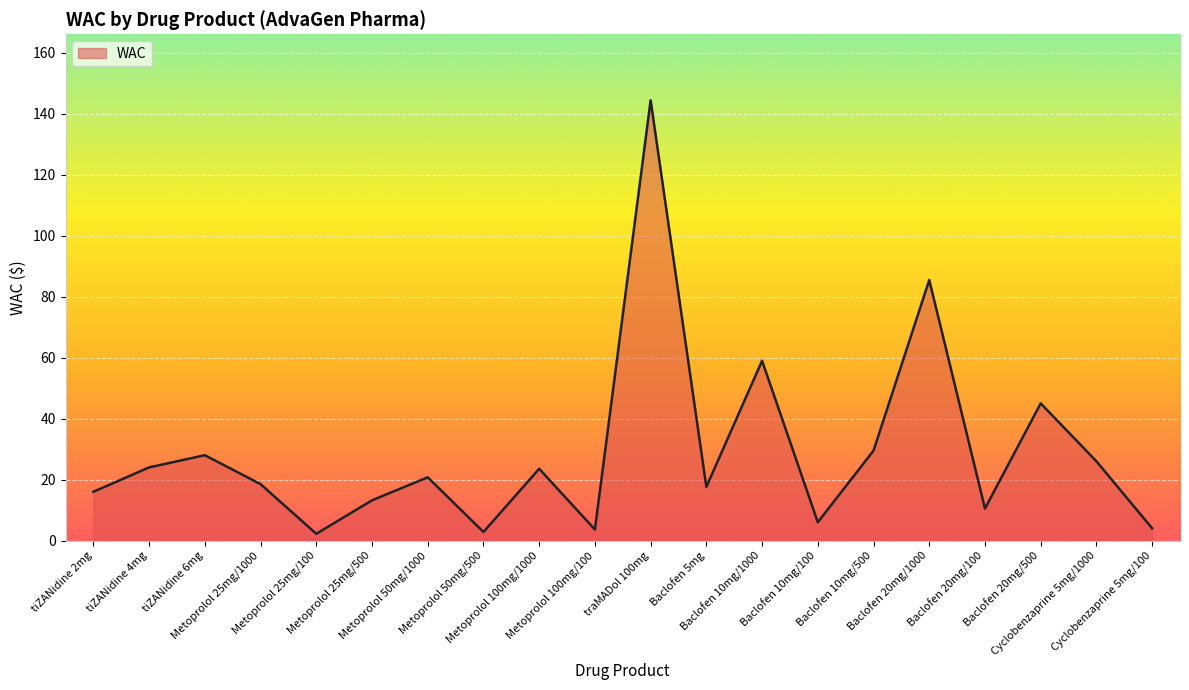

What position from the right is Metoprolol 25mg/500?

15